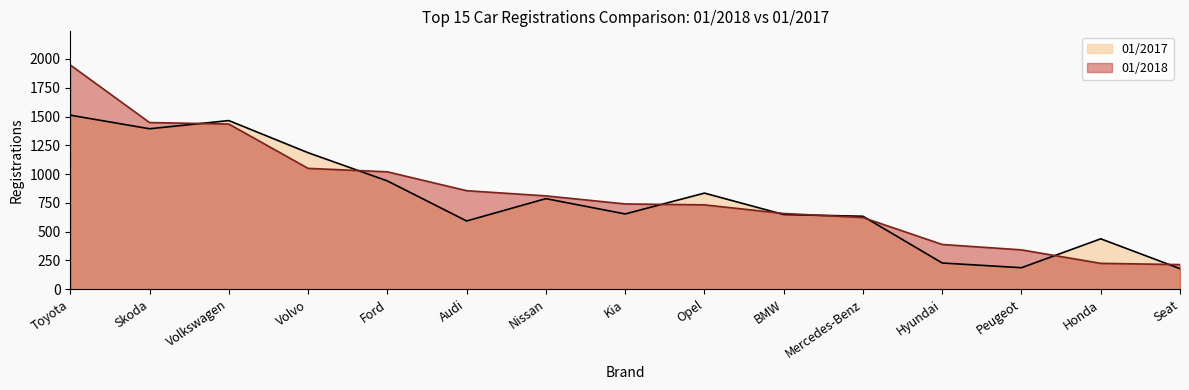

The value of 01/2017 at BMW is 649. True or false?

True